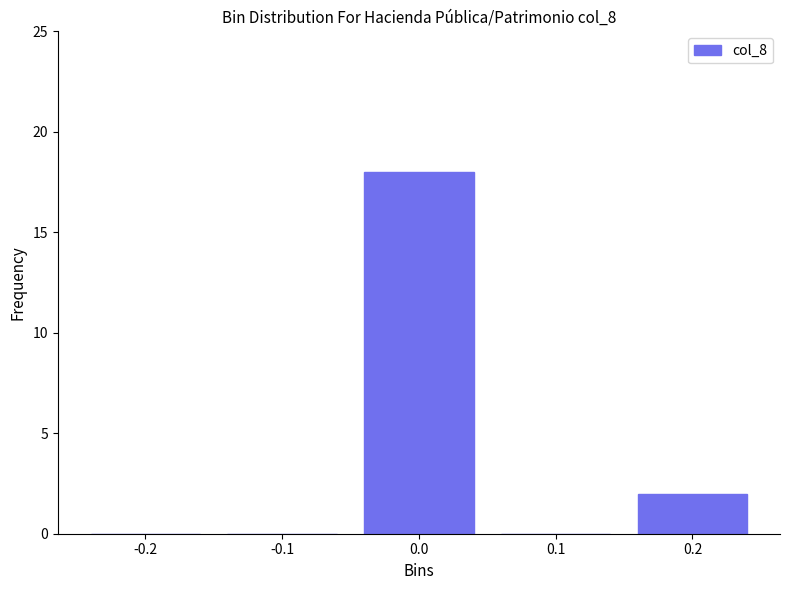

Reading right to left, what are all the values shown in this chart?

0.2=2	0.1=0	0.0=18	-0.1=0	-0.2=0